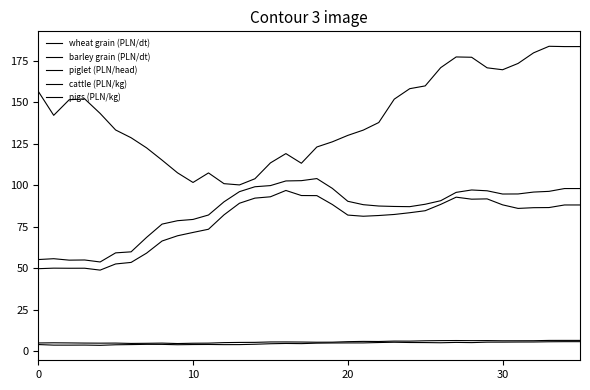

How many lines are shown in the chart?

5